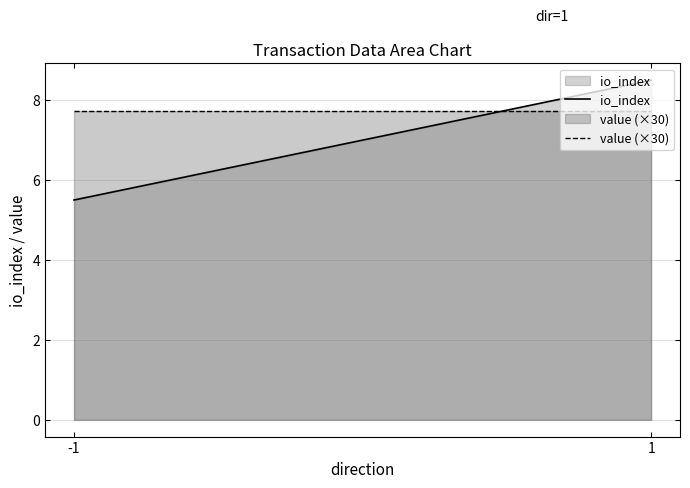

What is the sum of all io_index values?

14.0